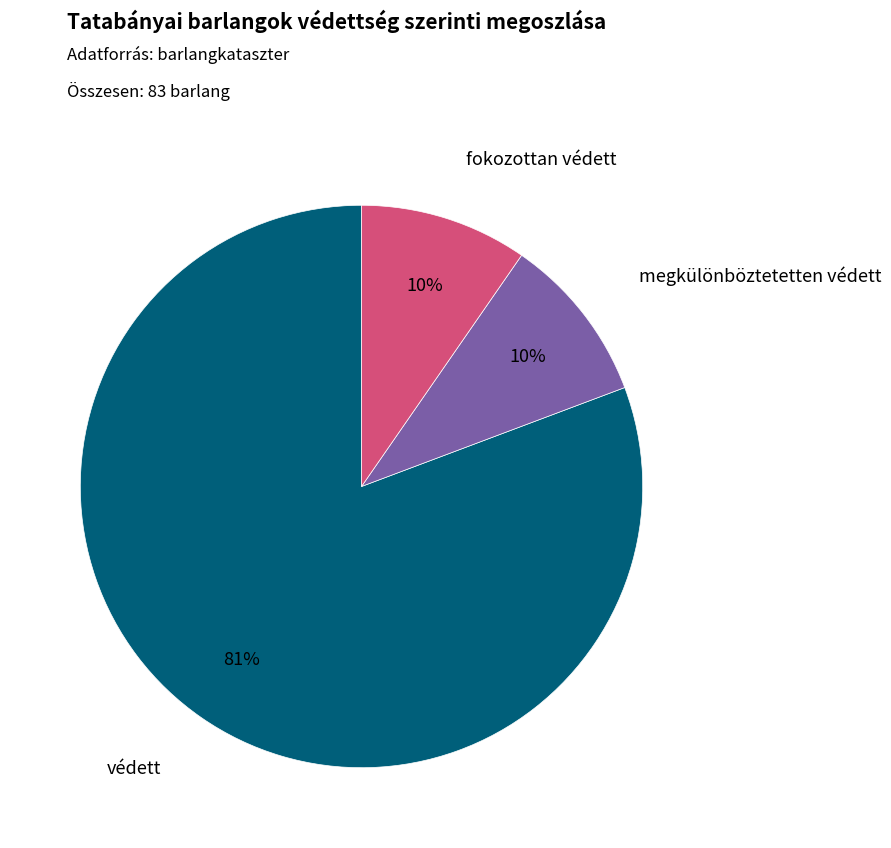

Which has a higher value, védett or megkülönböztetetten védett?

védett